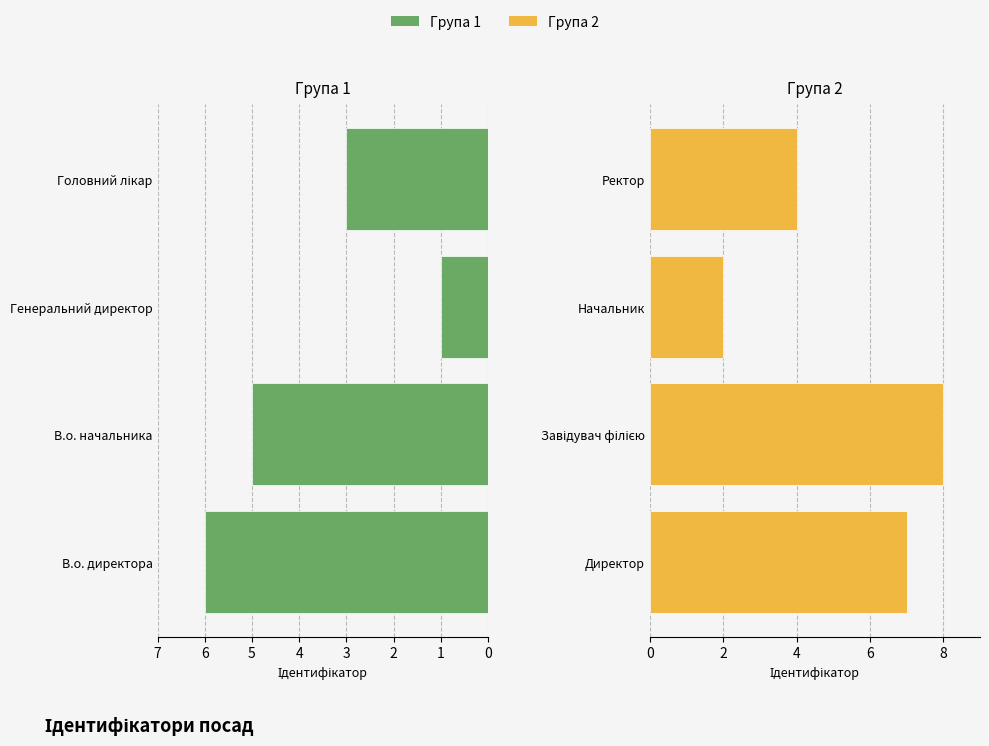

Are the bars horizontal?

Yes